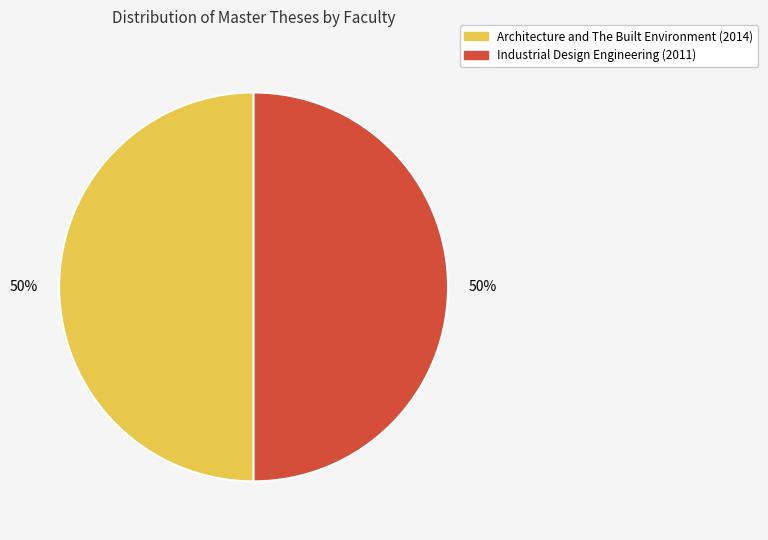

The Industrial Design Engineering slice represents 57% of the pie. True or false?

False